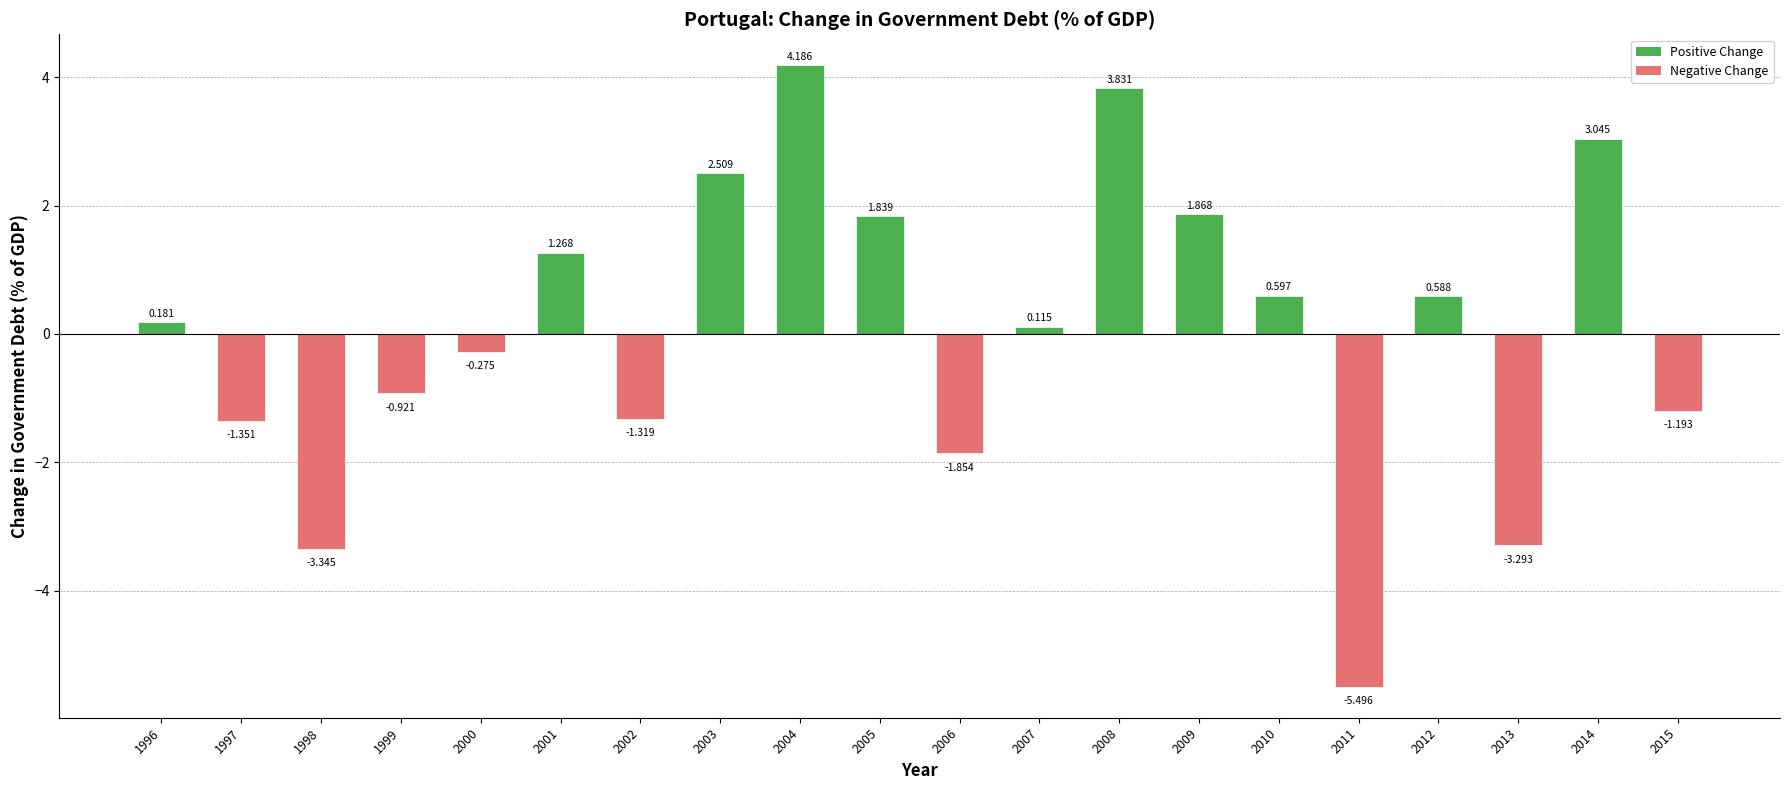

What is the value of the 6th bar from the left?

1.3